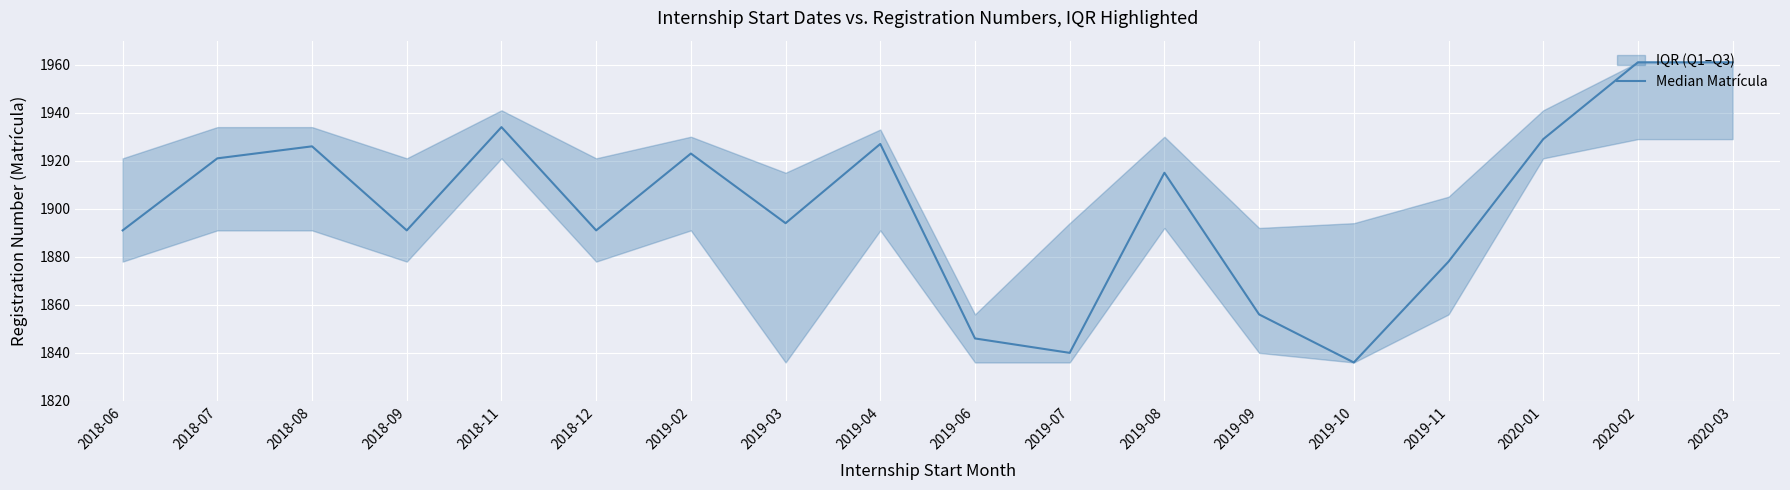

What is the smallest value displayed?

1836